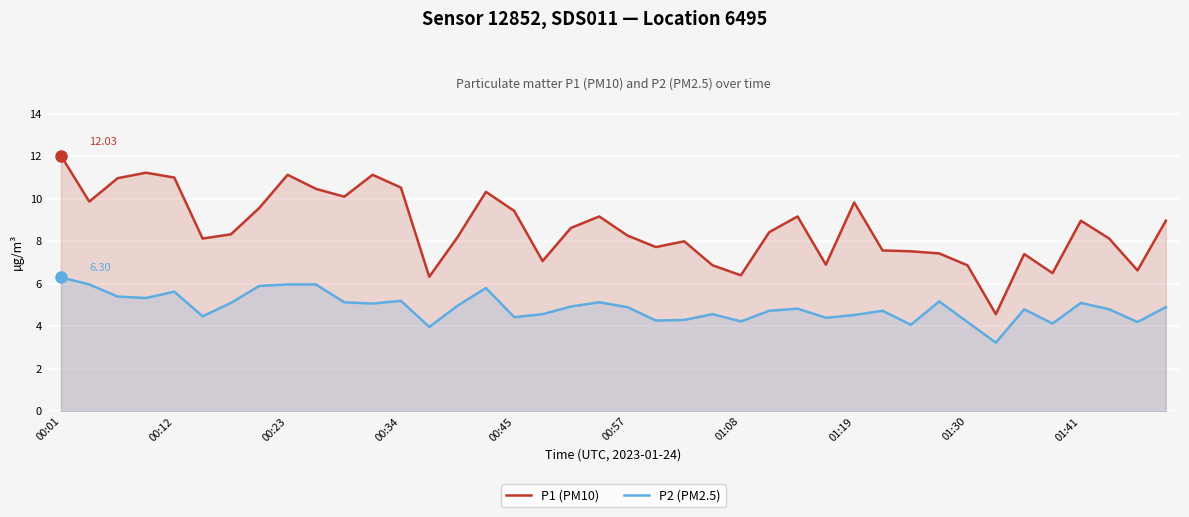

Which series has the widest spread of values?

P1 (PM10)